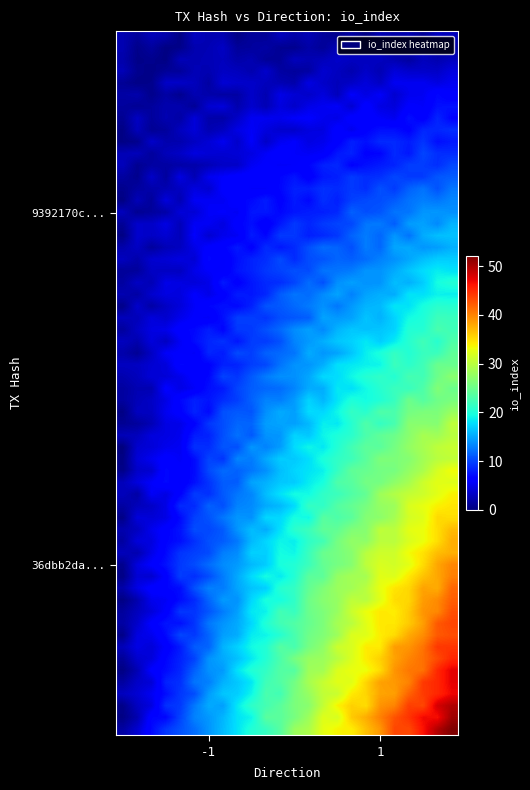

Which series has the largest total across all categories?

36dbb2da5b6bc7bcf102a5d803521cb0994b34c